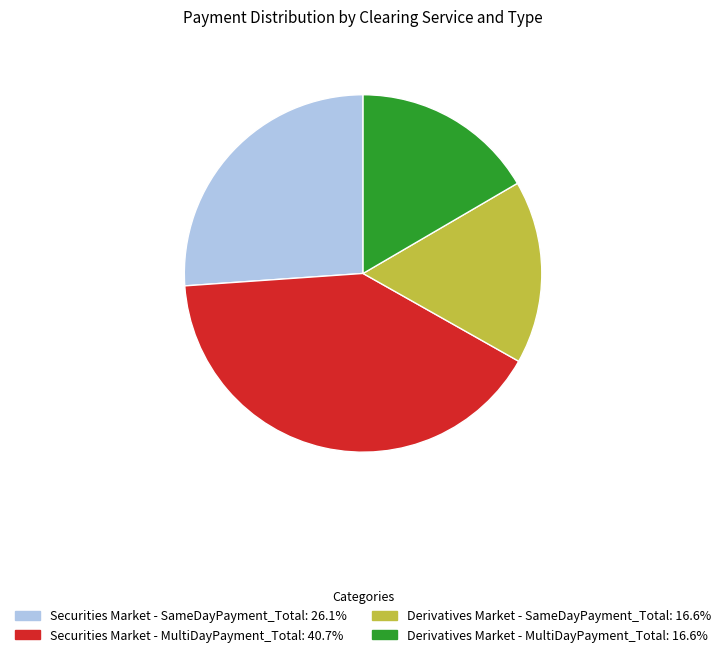

Approximately how many times larger is the value at Securities Market - MultiDayPayment_Total: 40.7% compared to Derivatives Market - MultiDayPayment_Total: 16.6%?

2.5